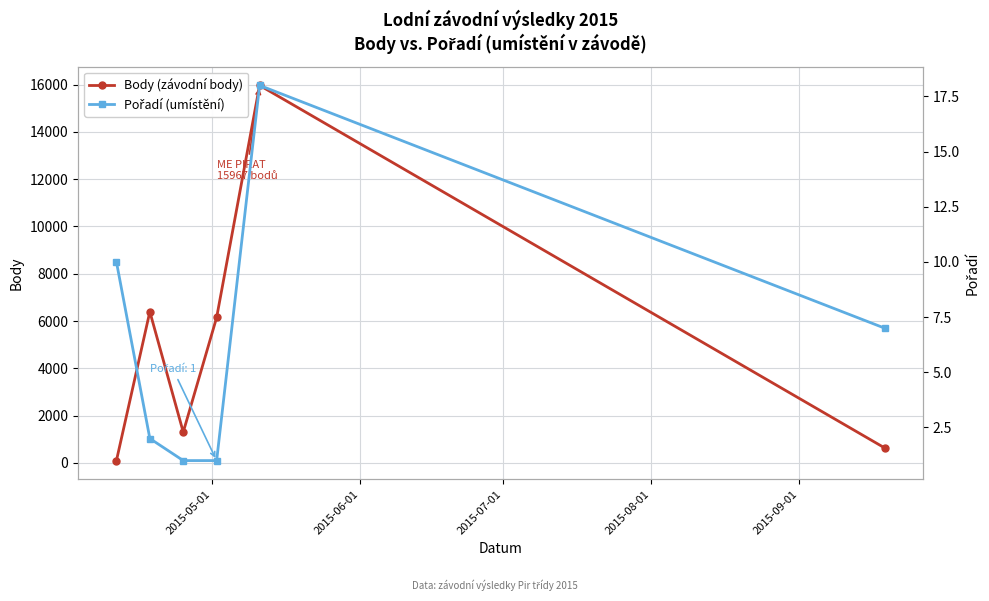

Which series has the largest total across all categories?

Body (závodní body)